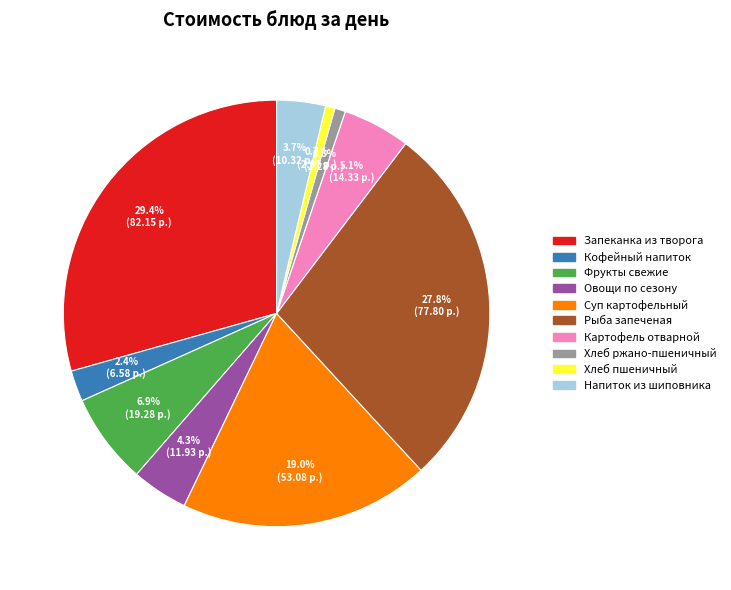

Does any single category account for the majority?

No